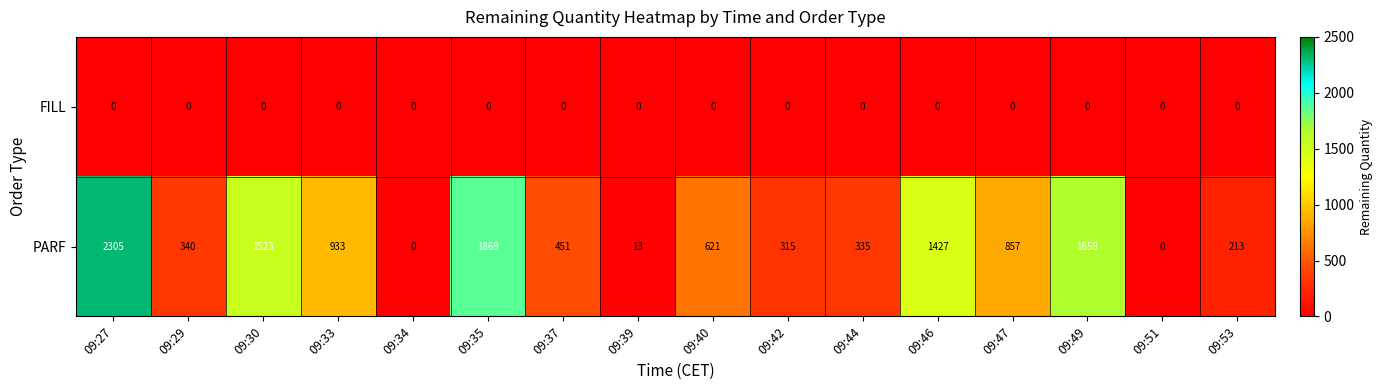

What is the greatest value displayed?

2305